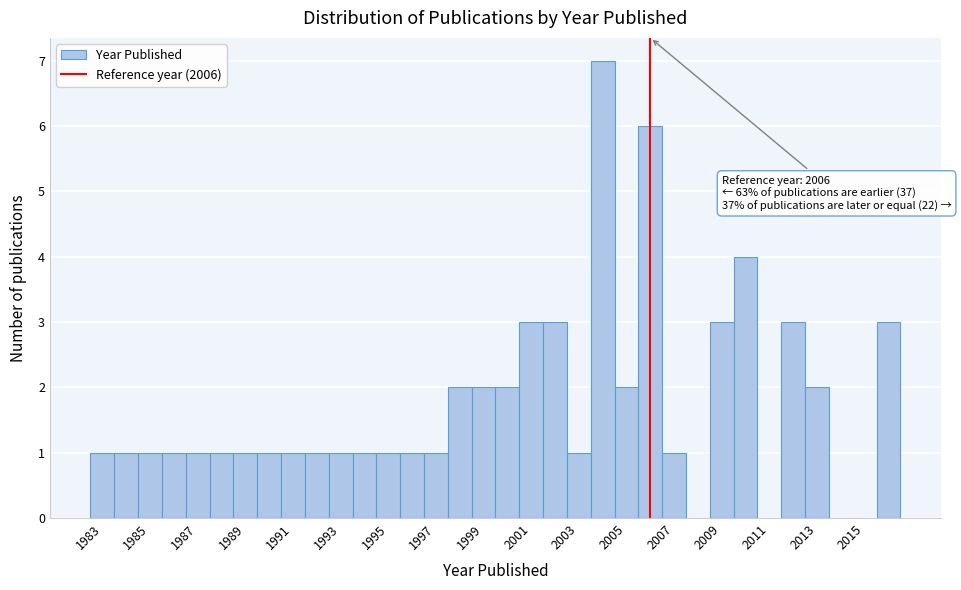

Over which range of the x-axis is the bar tallest?

2003.5 to 2004.5